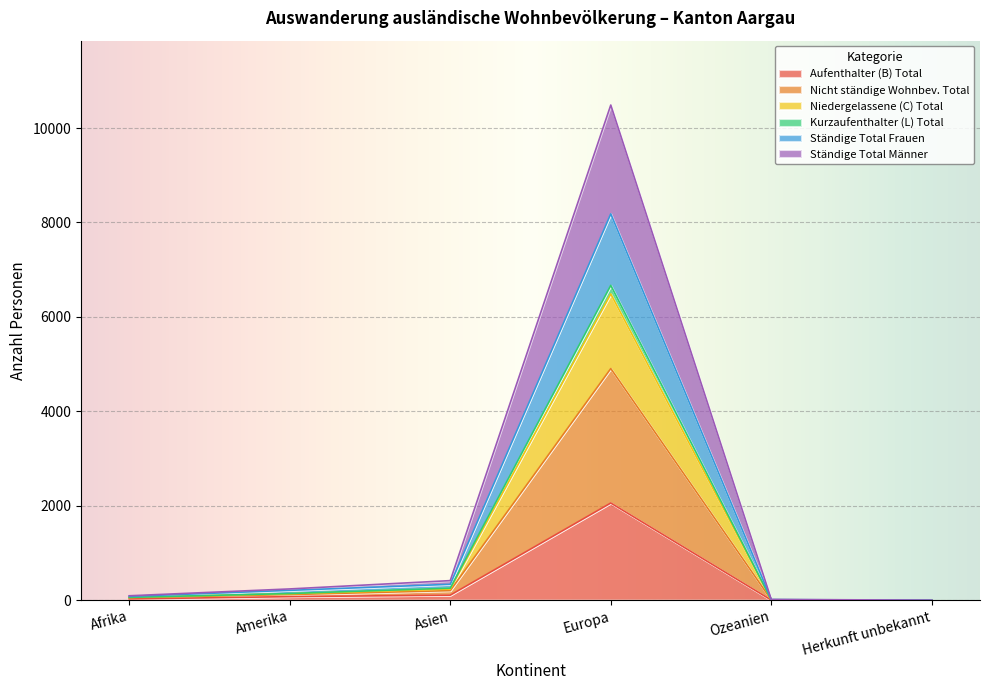

Which label corresponds to the smallest value in the chart?

Herkunft unbekannt